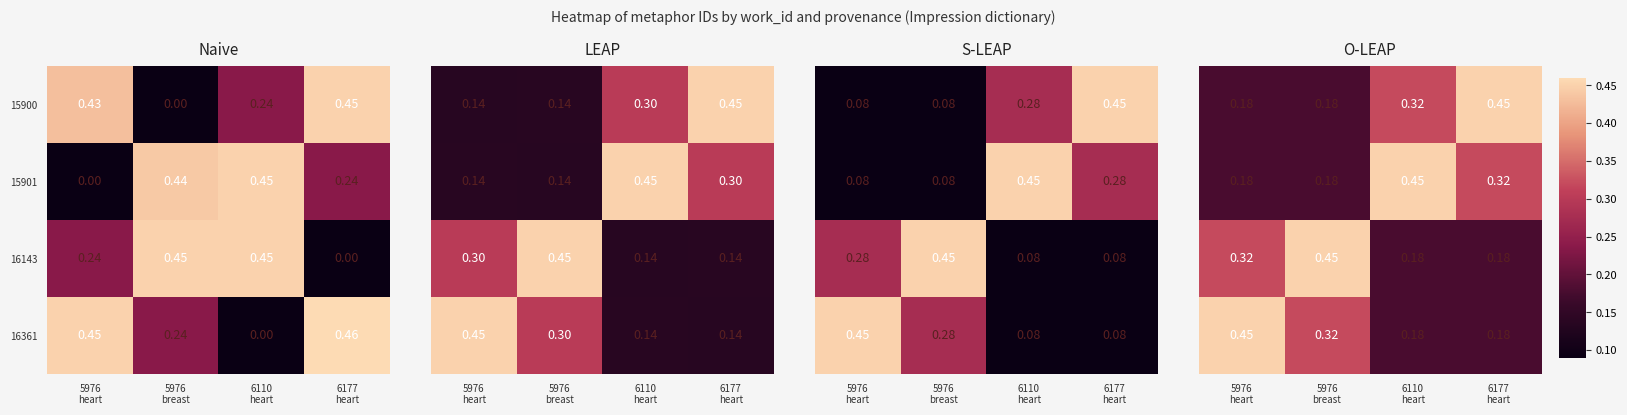

How many values in the 16143 series exceed 0?

3